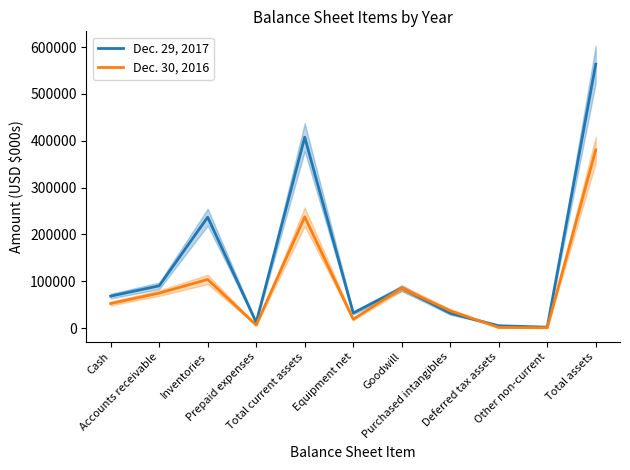

After their last crossing, which series has the higher values: Dec. 29, 2017 or Dec. 30, 2016?

Dec. 29, 2017